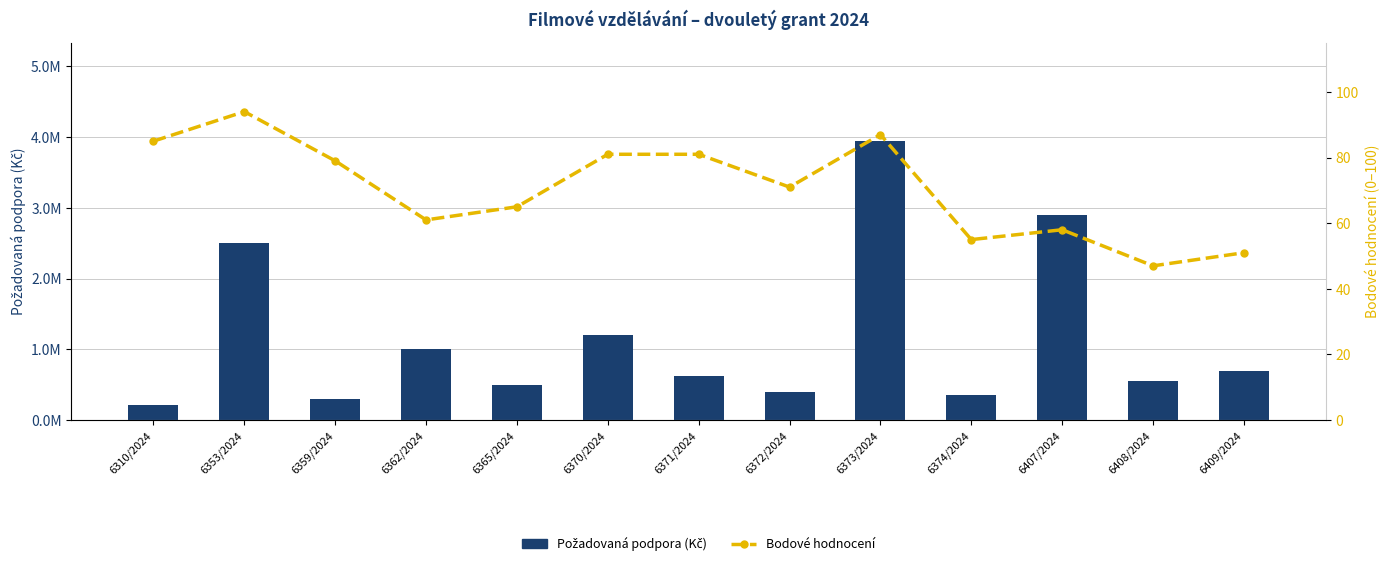

List the labels in order of Požadovaná podpora (Kč) value, largest first.

6373/2024, 6407/2024, 6353/2024, 6370/2024, 6362/2024, 6409/2024, 6371/2024, 6408/2024, 6365/2024, 6372/2024, 6374/2024, 6359/2024, 6310/2024